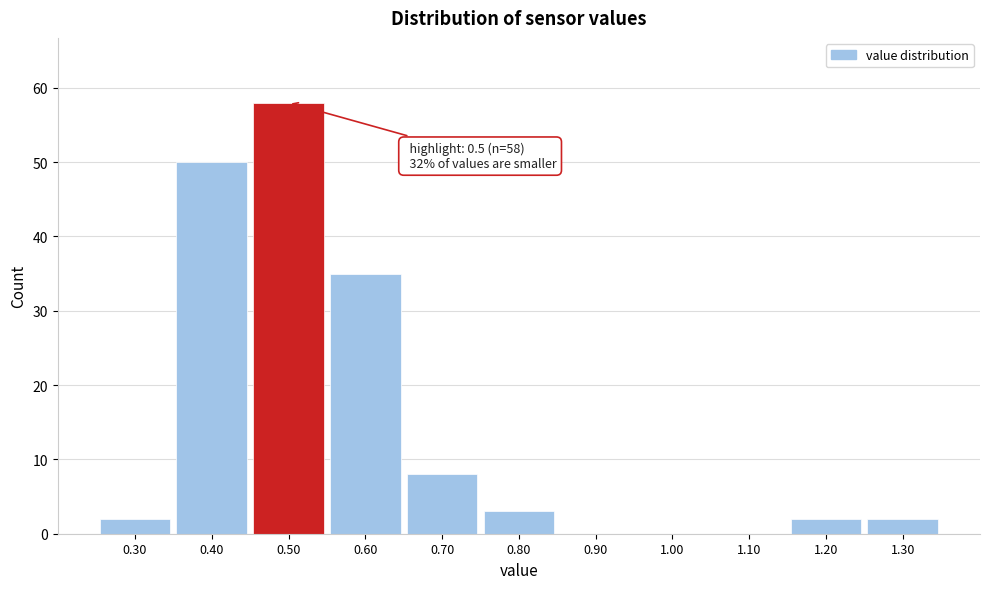

Which range on the x-axis has the tallest bar?

0.45 to 0.55